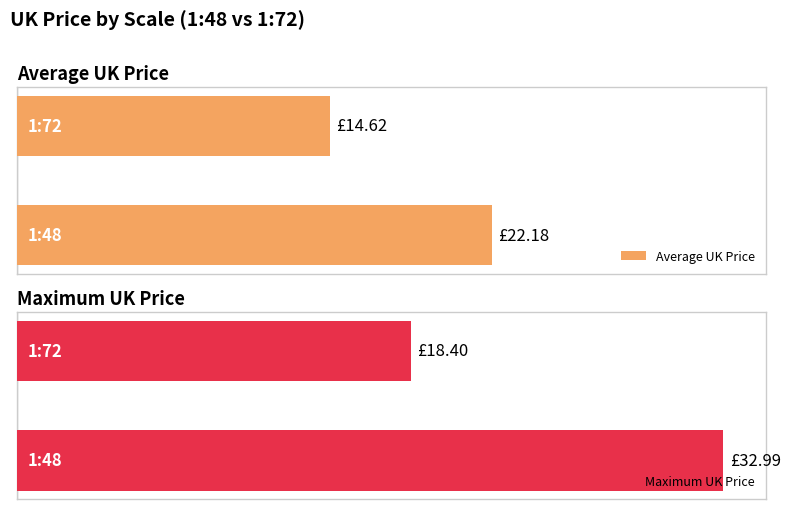

What is the sum of all Average UK Price values?

36.8